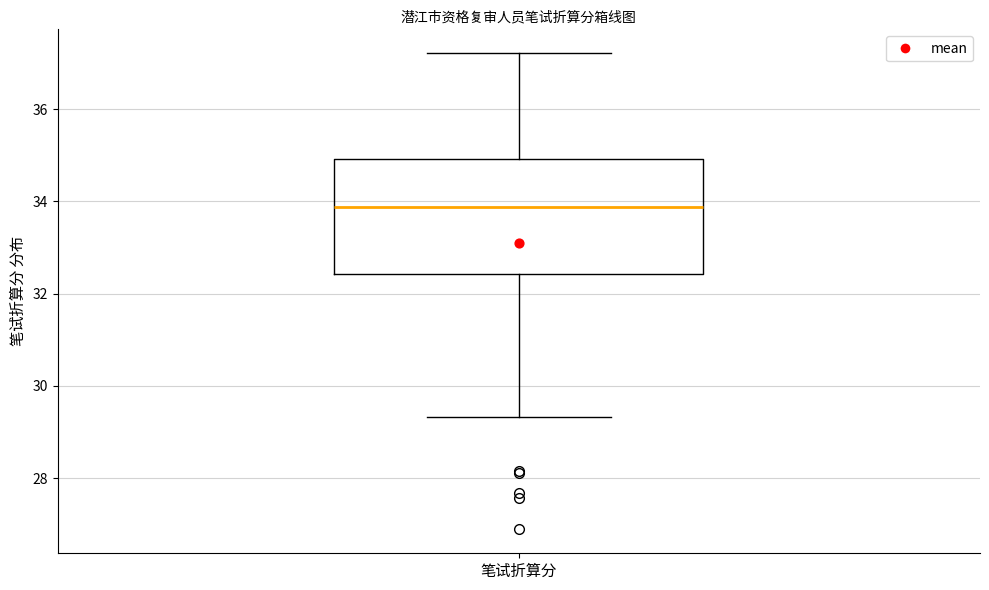

Where is the lower edge of the box for 笔试折算分 on the y-axis? The values are not printed on the chart, so give them approximately, as read against the axis.

32.4